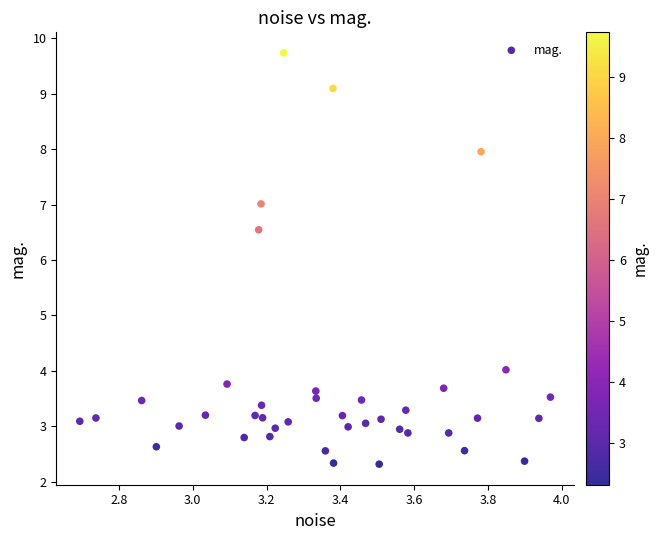

What Y value in the scatter plot is closest to 6?

6.5